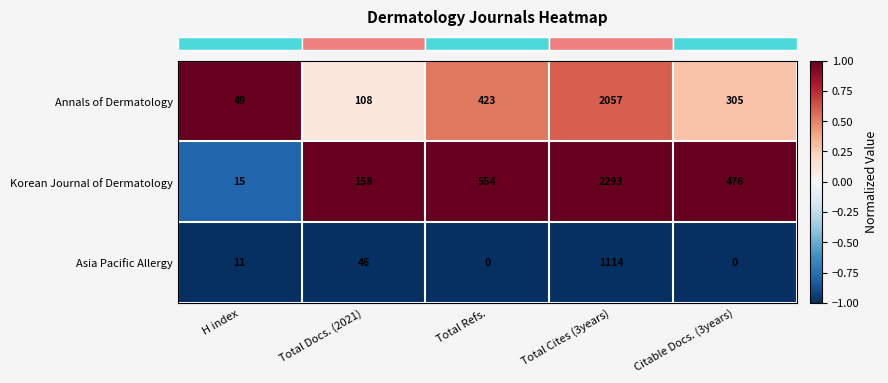

How many data points does each series have?

5